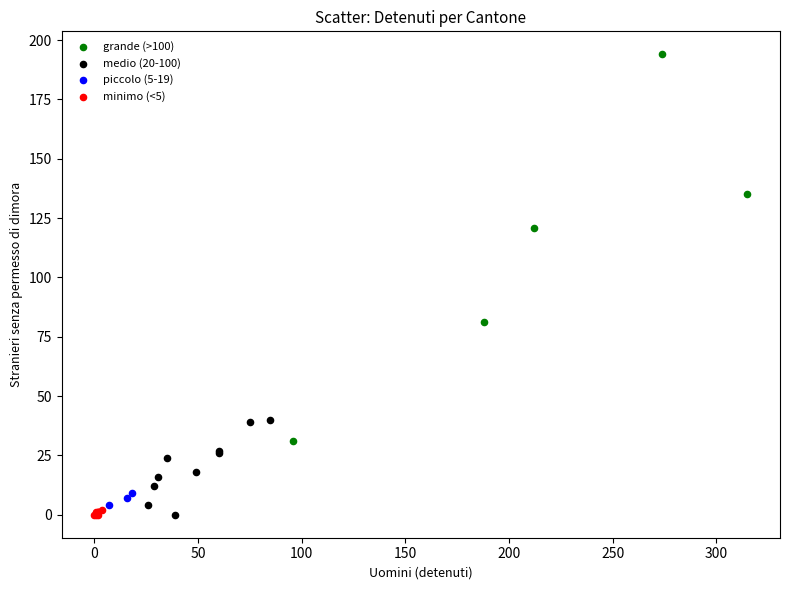

Which series has the widest spread of Y values?

grande (>100)